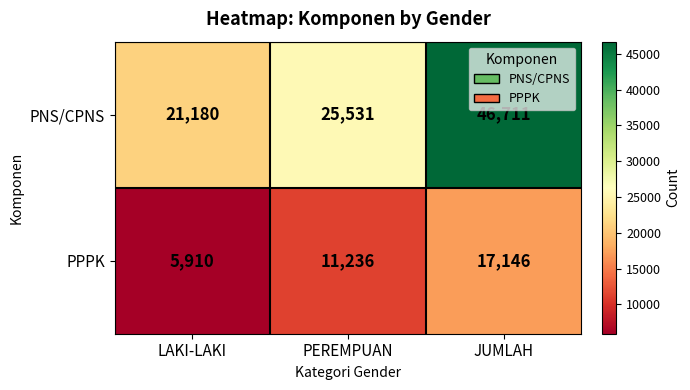

Which series has the widest spread of values?

PNS/CPNS